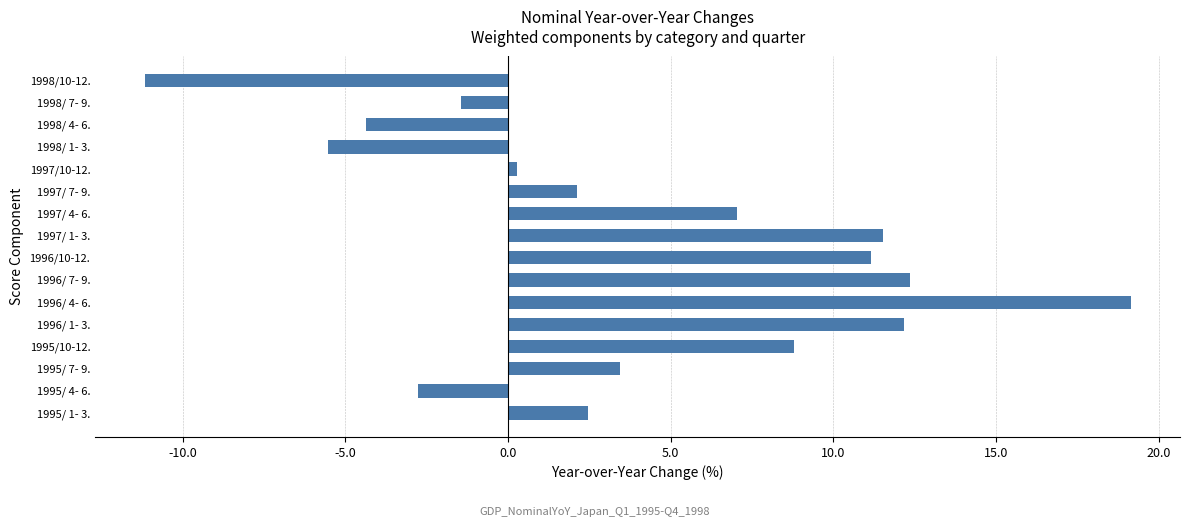

What is the average value?

4.1